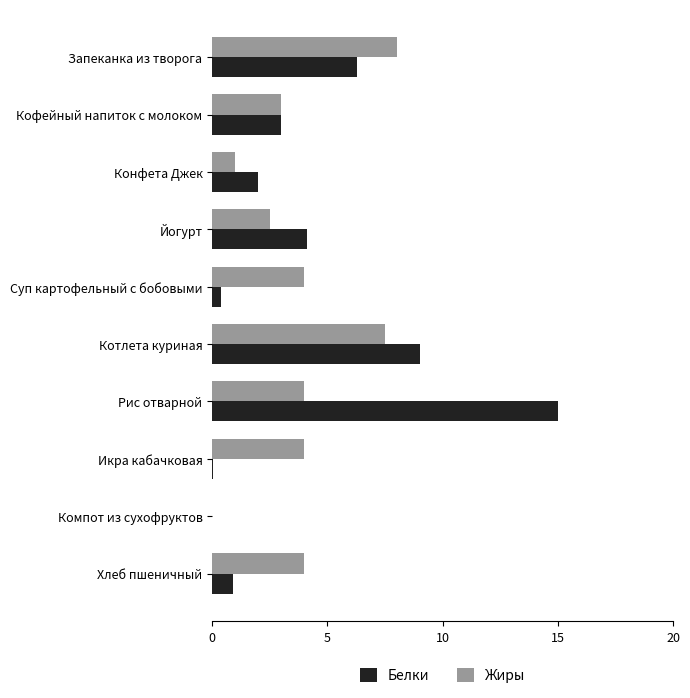

What is the maximum value shown in the chart?

15.0